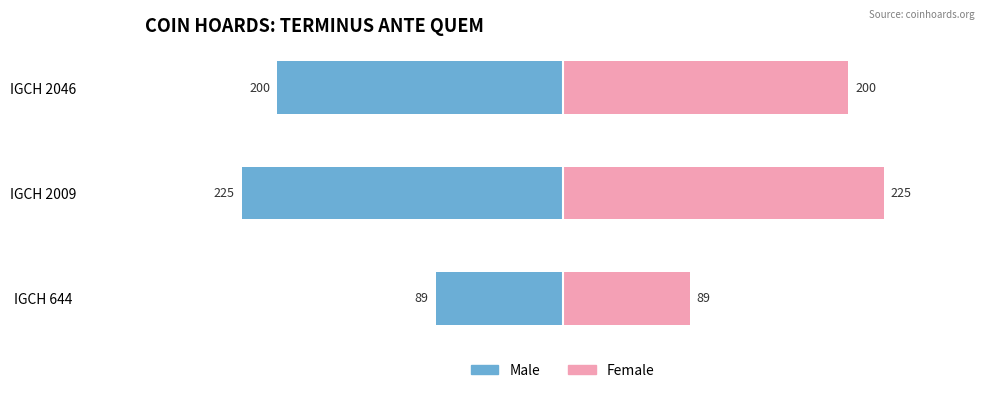

What are all the series names shown in the legend?

Male, Female